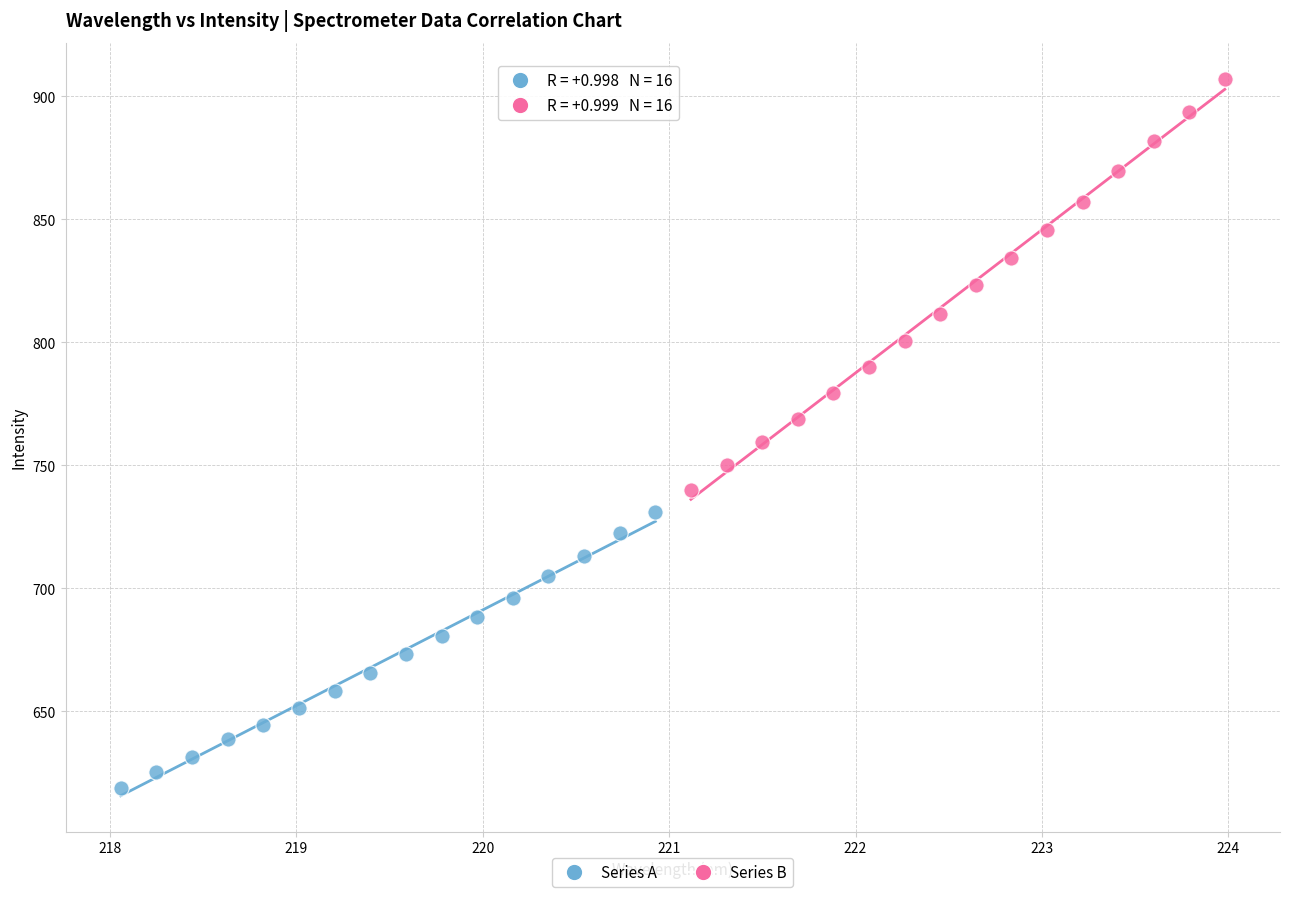

Which series contains the highest Y value?

Series B